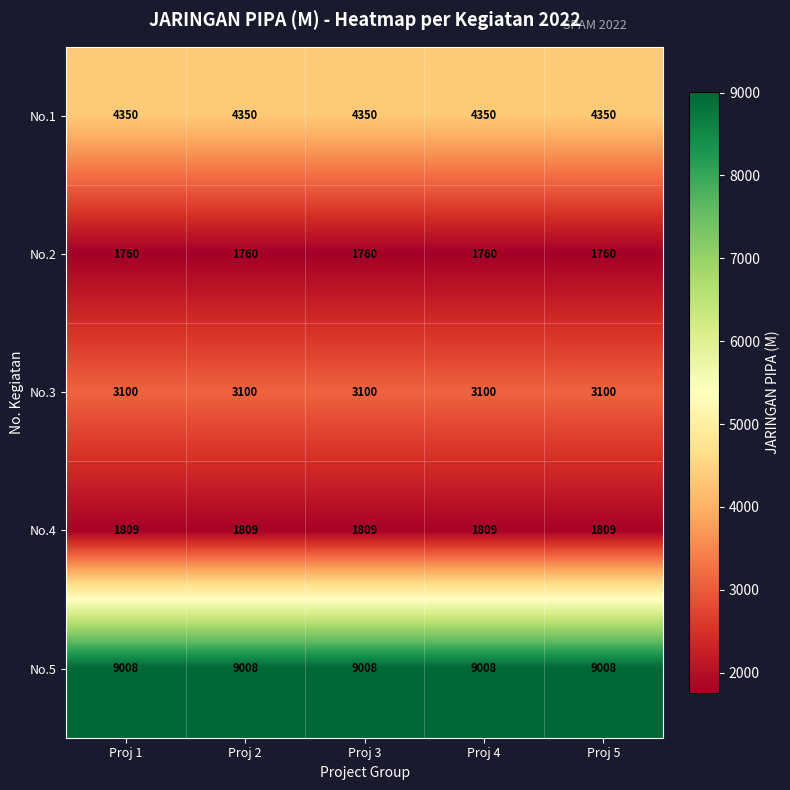

What value does the No.3 series have at Proj 4?

3100